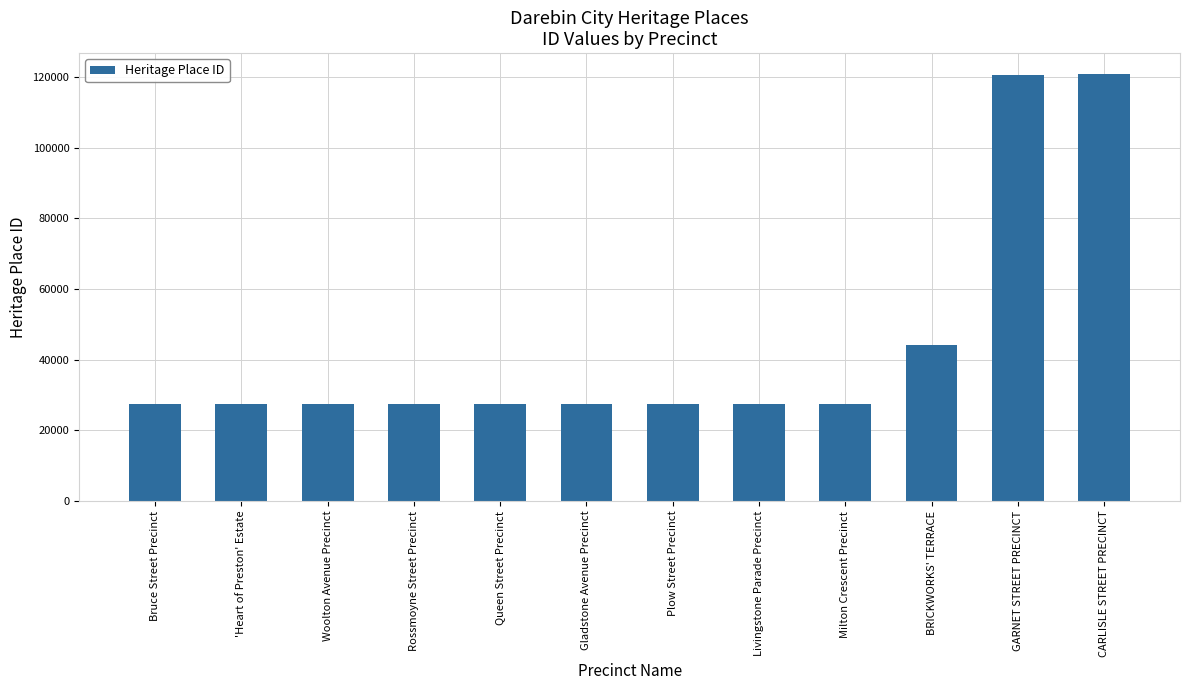

What is the greatest value displayed?

120738